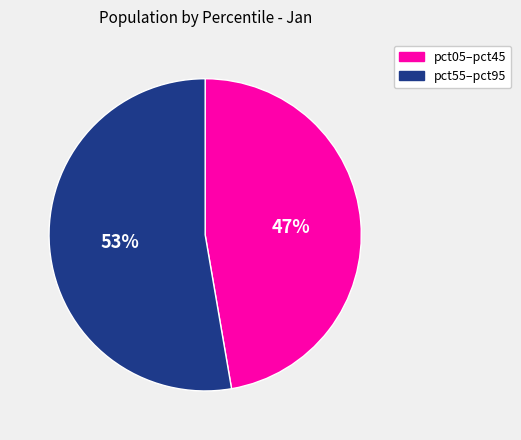

Is there any slice that represents more than half of the pie?

Yes